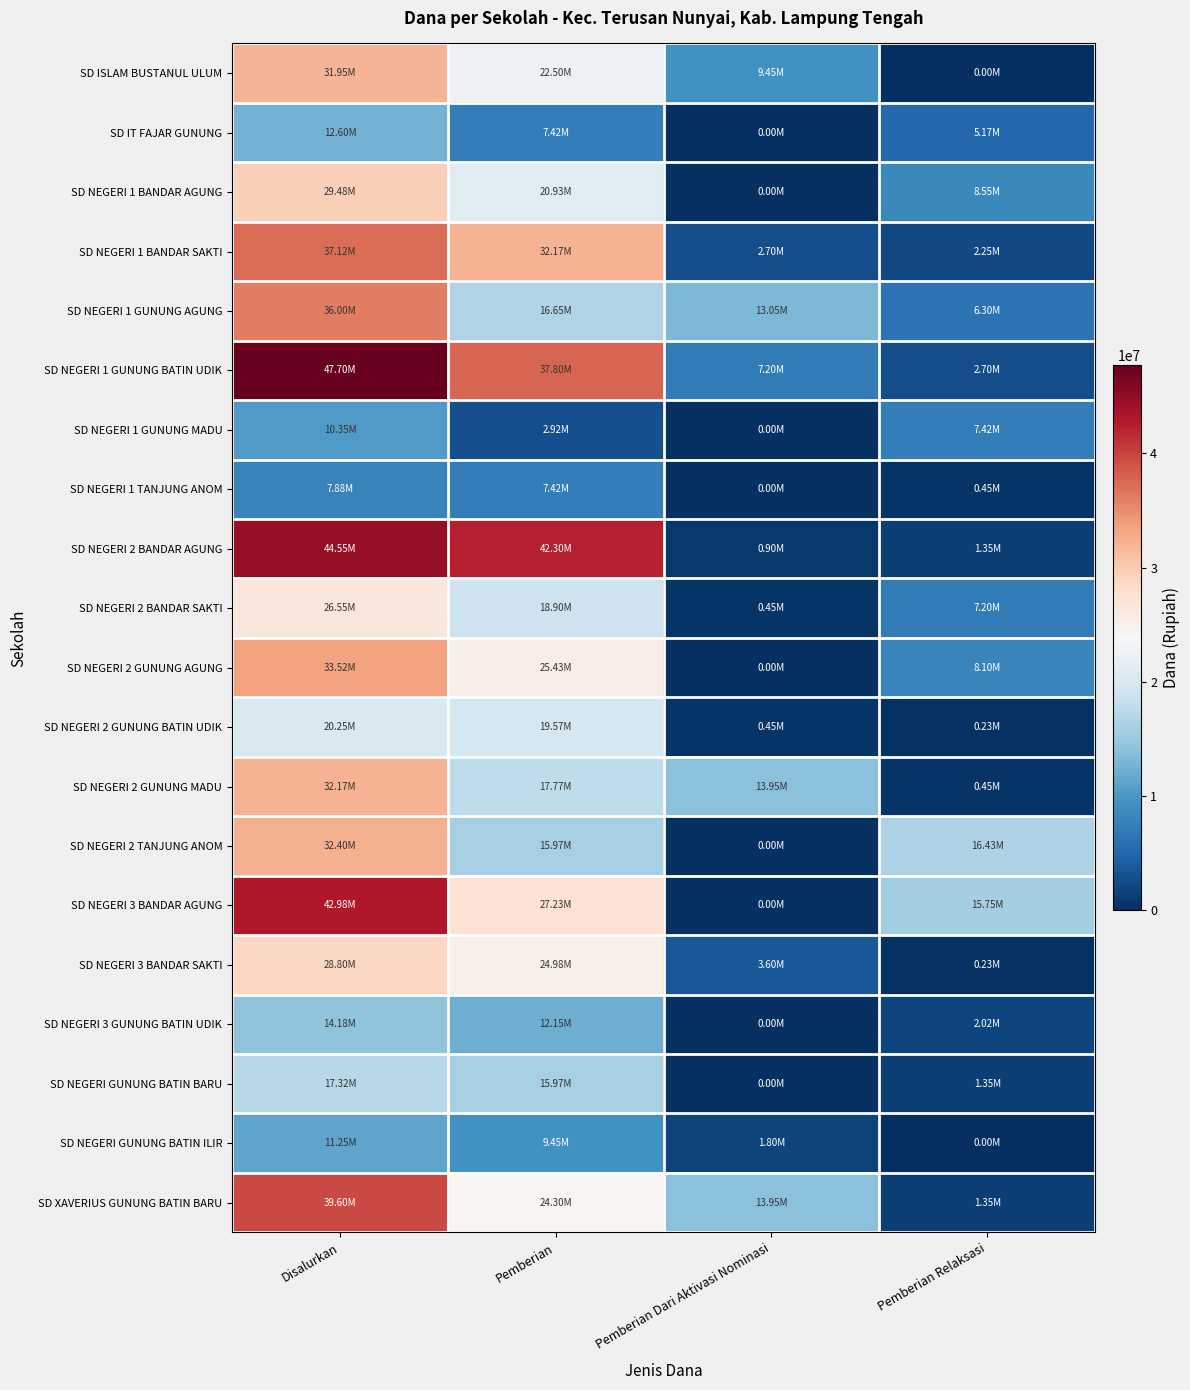

Reading left to right, extract all data points from this chart.

SD ISLAM BUSTANUL ULUM: Disalurkan=31950000	Pemberian=22500000	Pemberian Dari Aktivasi Nominasi=9450000	Pemberian Relaksasi=0
SD IT FAJAR GUNUNG: Disalurkan=12600000	Pemberian=7425000	Pemberian Dari Aktivasi Nominasi=0	Pemberian Relaksasi=5175000
SD NEGERI 1 BANDAR AGUNG: Disalurkan=29475000	Pemberian=20925000	Pemberian Dari Aktivasi Nominasi=0	Pemberian Relaksasi=8550000
SD NEGERI 1 BANDAR SAKTI: Disalurkan=37125000	Pemberian=32175000	Pemberian Dari Aktivasi Nominasi=2700000	Pemberian Relaksasi=2250000
SD NEGERI 1 GUNUNG AGUNG: Disalurkan=36000000	Pemberian=16650000	Pemberian Dari Aktivasi Nominasi=13050000	Pemberian Relaksasi=6300000
SD NEGERI 1 GUNUNG BATIN UDIK: Disalurkan=47700000	Pemberian=37800000	Pemberian Dari Aktivasi Nominasi=7200000	Pemberian Relaksasi=2700000
SD NEGERI 1 GUNUNG MADU: Disalurkan=10350000	Pemberian=2925000	Pemberian Dari Aktivasi Nominasi=0	Pemberian Relaksasi=7425000
SD NEGERI 1 TANJUNG ANOM: Disalurkan=7875000	Pemberian=7425000	Pemberian Dari Aktivasi Nominasi=0	Pemberian Relaksasi=450000
SD NEGERI 2 BANDAR AGUNG: Disalurkan=44550000	Pemberian=42300000	Pemberian Dari Aktivasi Nominasi=900000	Pemberian Relaksasi=1350000
SD NEGERI 2 BANDAR SAKTI: Disalurkan=26550000	Pemberian=18900000	Pemberian Dari Aktivasi Nominasi=450000	Pemberian Relaksasi=7200000
SD NEGERI 2 GUNUNG AGUNG: Disalurkan=33525000	Pemberian=25425000	Pemberian Dari Aktivasi Nominasi=0	Pemberian Relaksasi=8100000
SD NEGERI 2 GUNUNG BATIN UDIK: Disalurkan=20250000	Pemberian=19575000	Pemberian Dari Aktivasi Nominasi=450000	Pemberian Relaksasi=225000
SD NEGERI 2 GUNUNG MADU: Disalurkan=32175000	Pemberian=17775000	Pemberian Dari Aktivasi Nominasi=13950000	Pemberian Relaksasi=450000
SD NEGERI 2 TANJUNG ANOM: Disalurkan=32400000	Pemberian=15975000	Pemberian Dari Aktivasi Nominasi=0	Pemberian Relaksasi=16425000
SD NEGERI 3 BANDAR AGUNG: Disalurkan=42975000	Pemberian=27225000	Pemberian Dari Aktivasi Nominasi=0	Pemberian Relaksasi=15750000
SD NEGERI 3 BANDAR SAKTI: Disalurkan=28800000	Pemberian=24975000	Pemberian Dari Aktivasi Nominasi=3600000	Pemberian Relaksasi=225000
SD NEGERI 3 GUNUNG BATIN UDIK: Disalurkan=14175000	Pemberian=12150000	Pemberian Dari Aktivasi Nominasi=0	Pemberian Relaksasi=2025000
SD NEGERI GUNUNG BATIN BARU: Disalurkan=17325000	Pemberian=15975000	Pemberian Dari Aktivasi Nominasi=0	Pemberian Relaksasi=1350000
SD NEGERI GUNUNG BATIN ILIR: Disalurkan=11250000	Pemberian=9450000	Pemberian Dari Aktivasi Nominasi=1800000	Pemberian Relaksasi=0
SD XAVERIUS GUNUNG BATIN BARU: Disalurkan=39600000	Pemberian=24300000	Pemberian Dari Aktivasi Nominasi=13950000	Pemberian Relaksasi=1350000